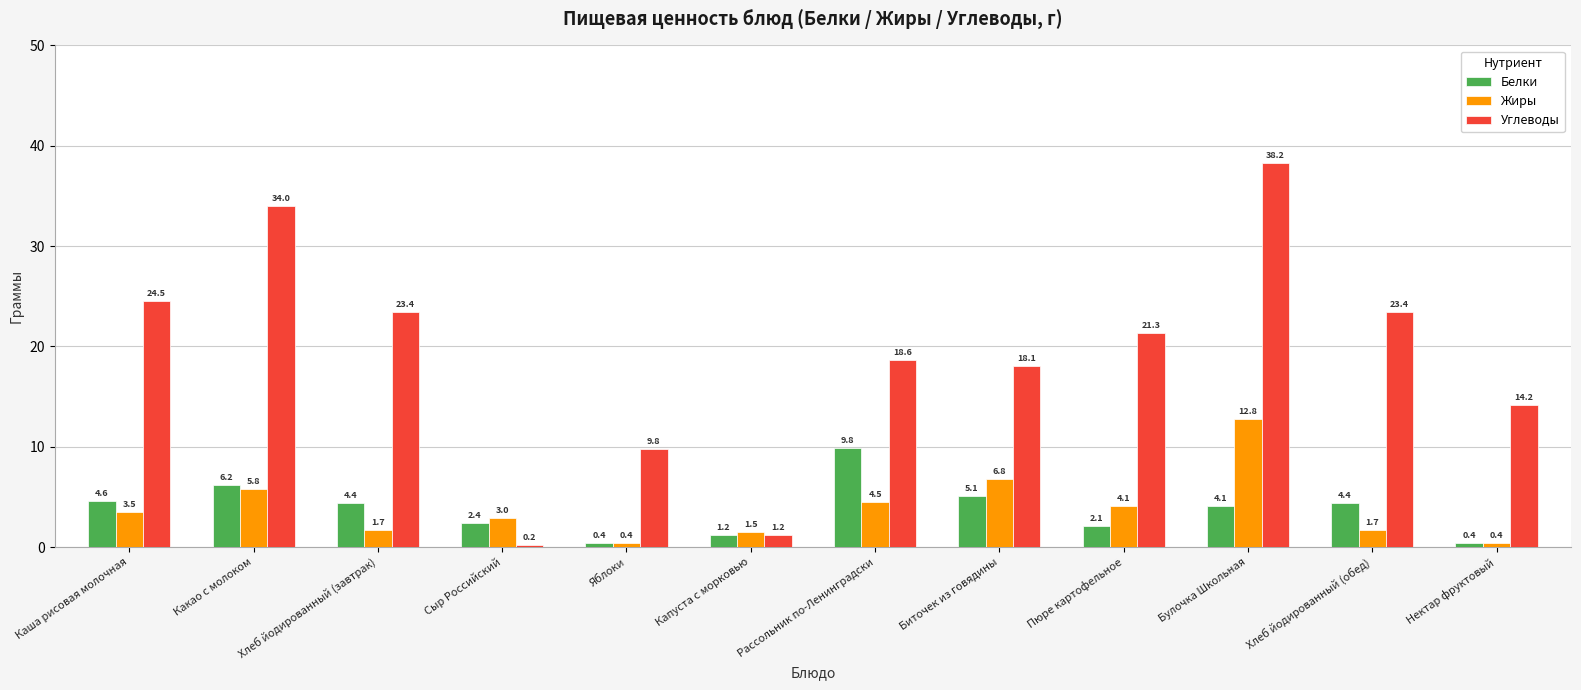

Which category has the lowest value across all series?

Сыр Российский